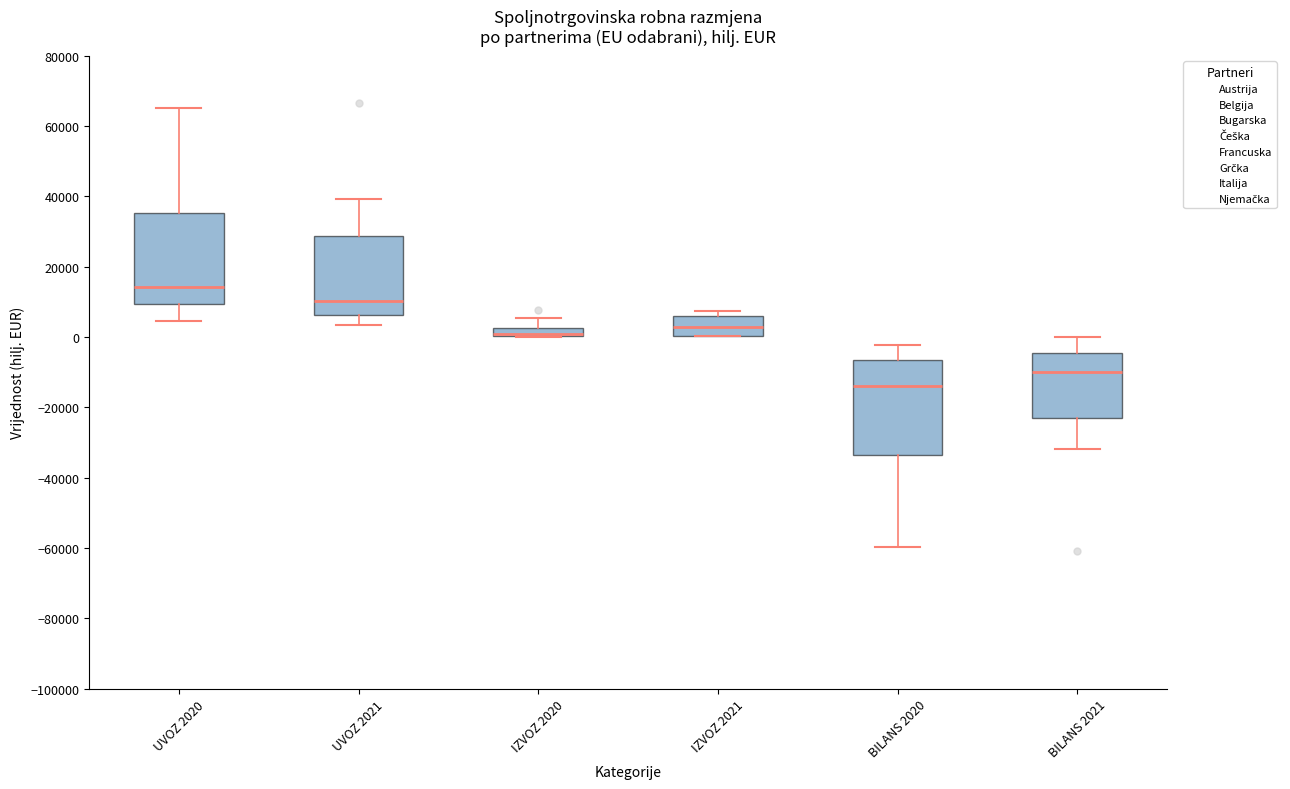

Where is the upper edge of the box for IZVOZ 2020 on the y-axis? The values are not printed on the chart, so give them approximately, as read against the axis.

2000